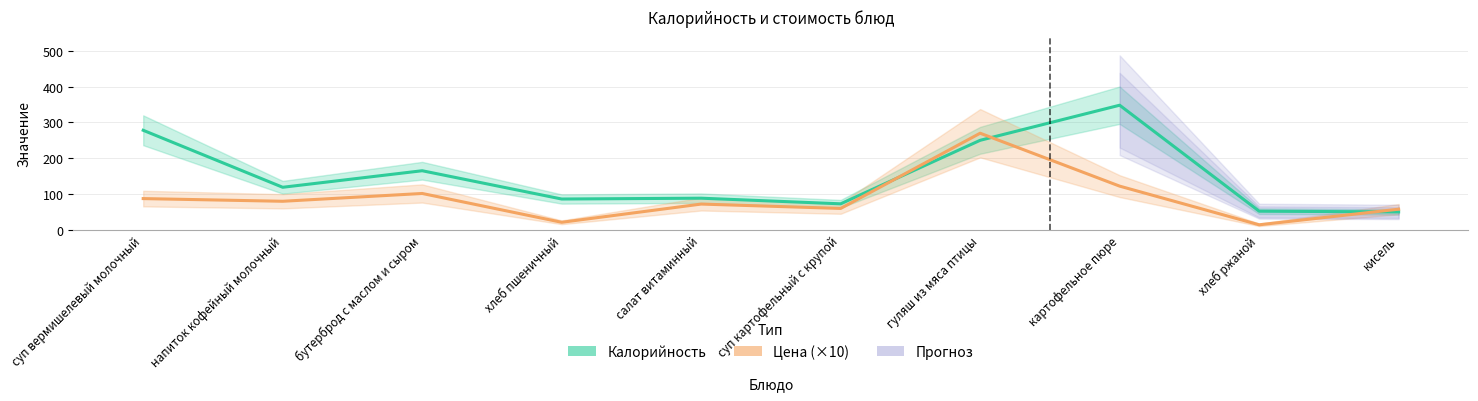

What is the average value of the Цена (×10) series?

88.4